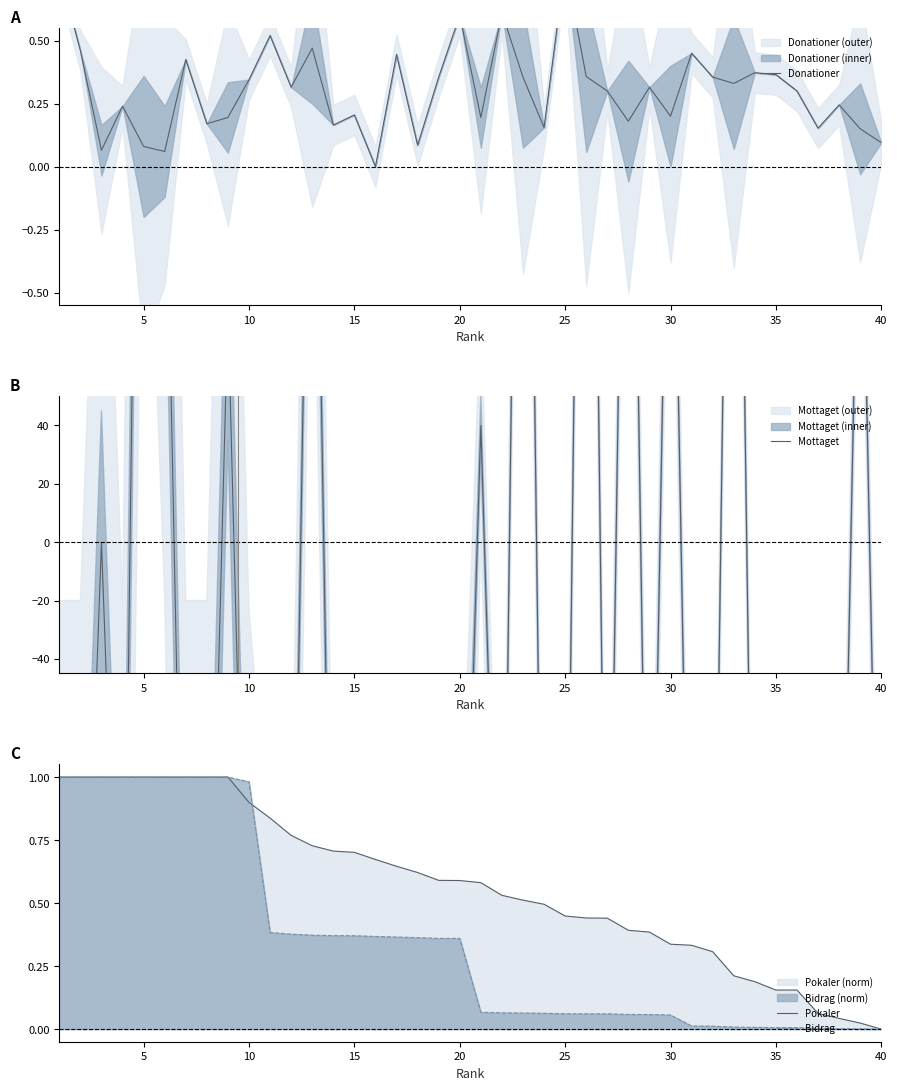

What is the sum of all Bidrag values?

14.3